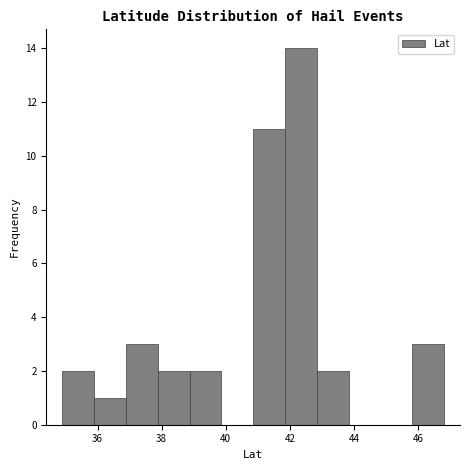

Which range on the x-axis has the tallest bar?

41.8 to 42.8